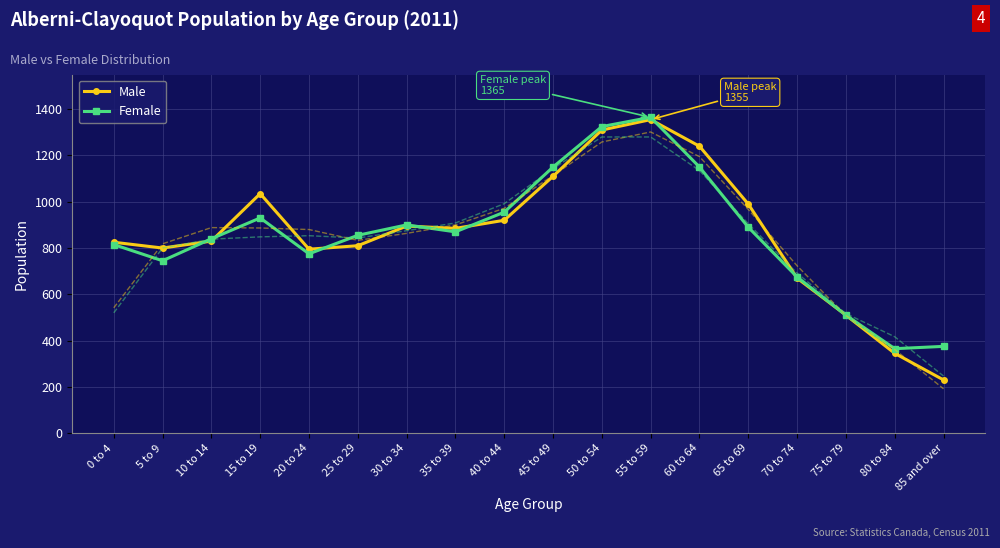

Which series has the largest range (max minus min)?

Male